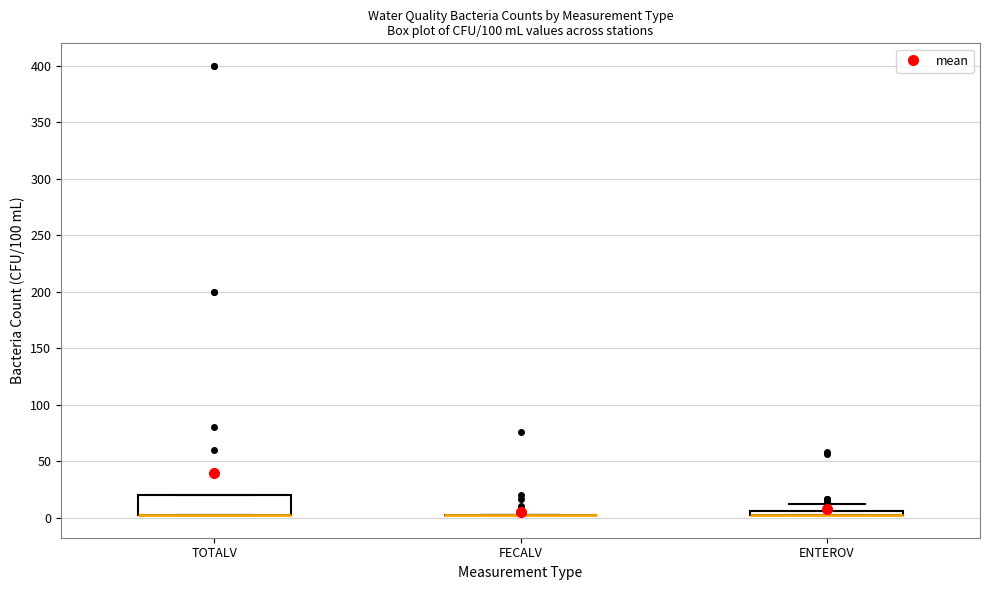

Where is the lower edge of the box for ENTEROV on the y-axis? The values are not printed on the chart, so give them approximately, as read against the axis.

0